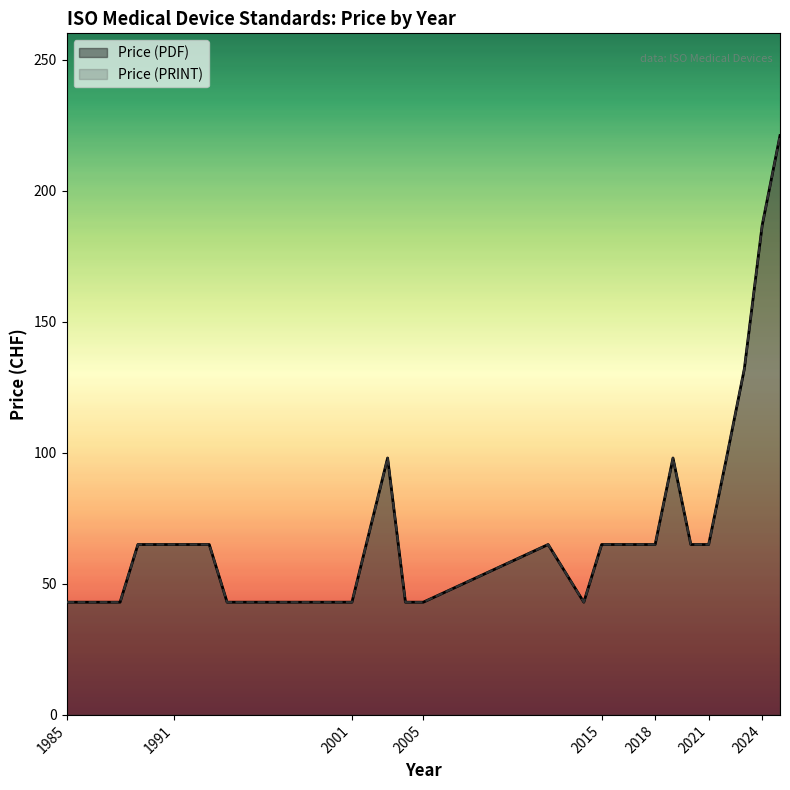

Reading right to left, transcribe all the data shown in this chart.

Price (PDF): 221.0	186.8	132.0	98.0	65.0	65.0	98.0	65.0	65.0	65.0	65.0	43.0	65.0	43.0	43.0	98.0	43.0	43.0	65.0	65.0	65.0	43.0	43.0
Price (PRINT): 221.0	186.8	132.0	98.0	65.0	65.0	98.0	65.0	65.0	65.0	65.0	43.0	65.0	43.0	43.0	98.0	43.0	43.0	65.0	65.0	65.0	43.0	43.0